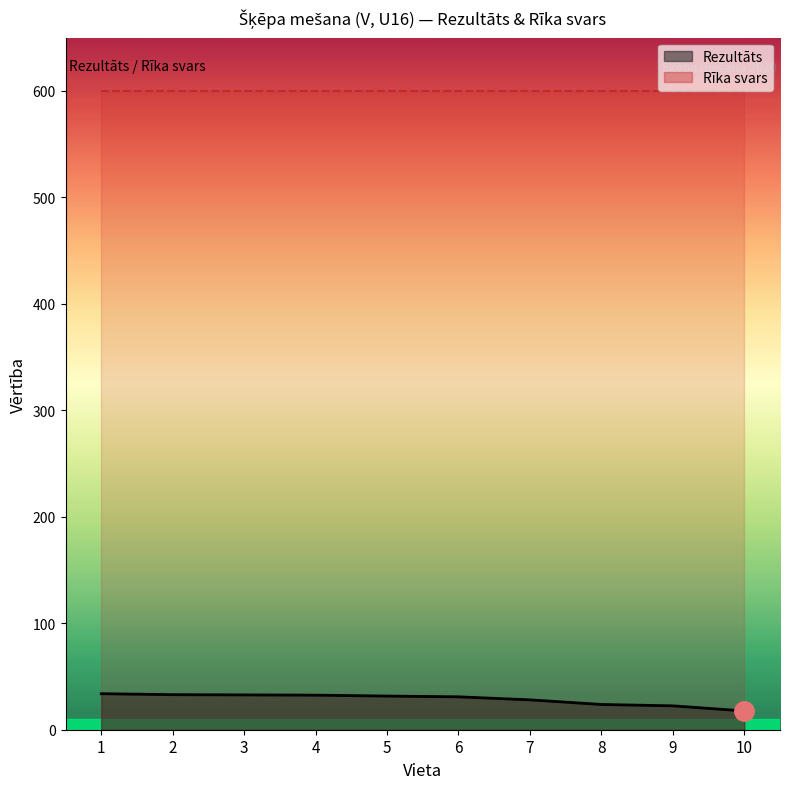

What is the difference between the maximum and minimum values?

16.2